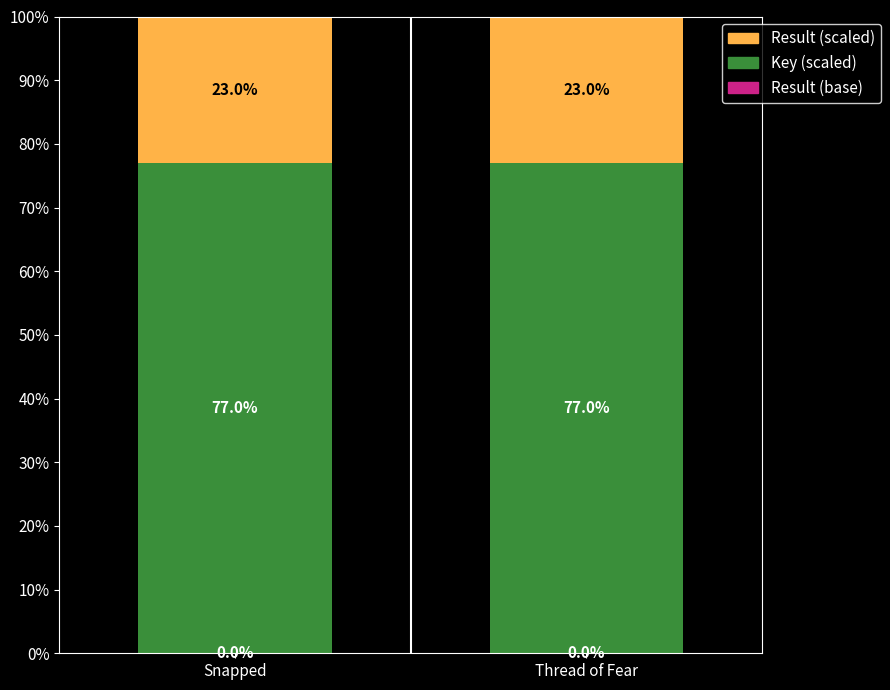

What is the total value across all series at Thread of Fear?

100.0